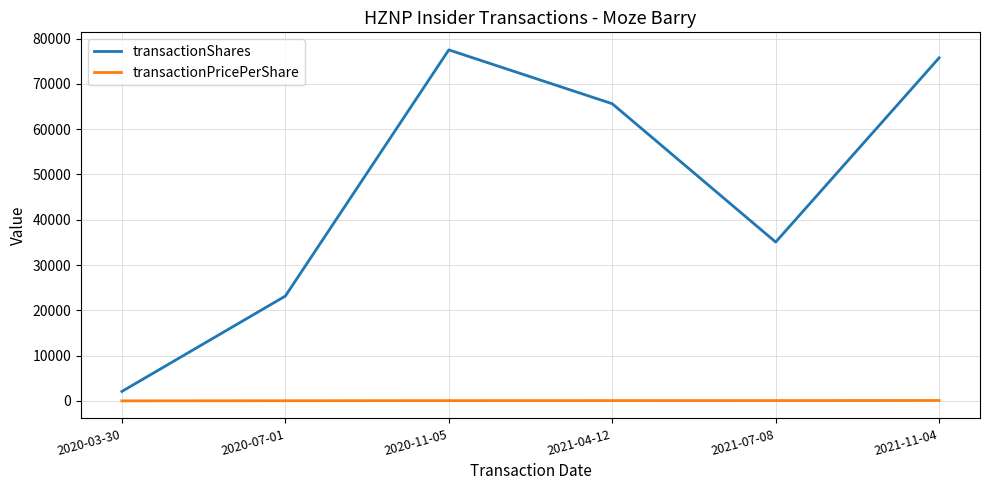

The transactionShares series shows 2106.0 at 2020-03-30. True or false?

True